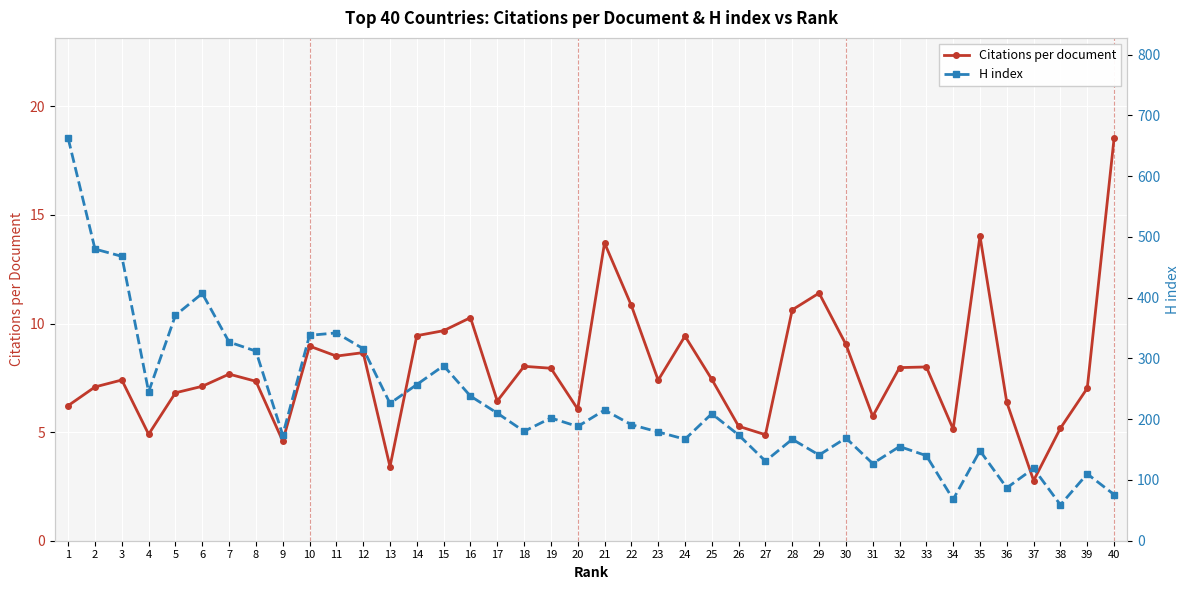

Where is H index nearest to the value 360?

5